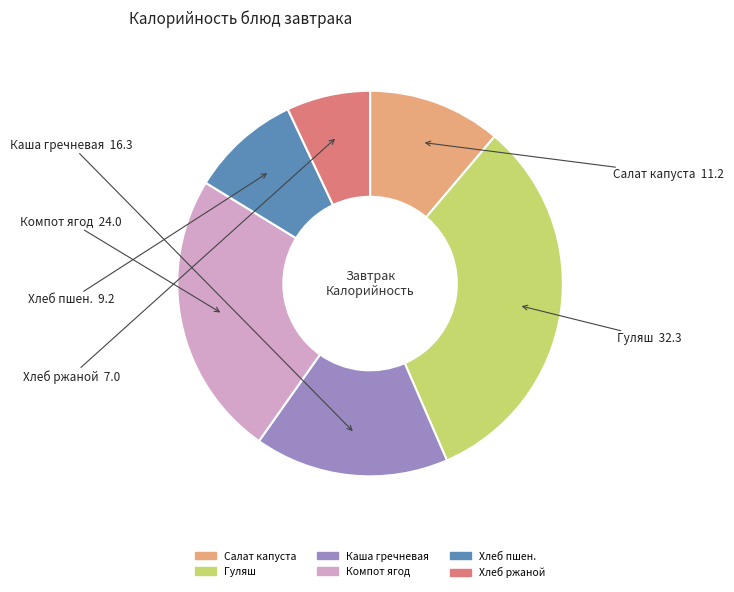

Rank the categories by value from lowest to highest.

Хлеб ржаной, Хлеб пшен., Салат капуста, Каша гречневая, Компот ягод, Гуляш